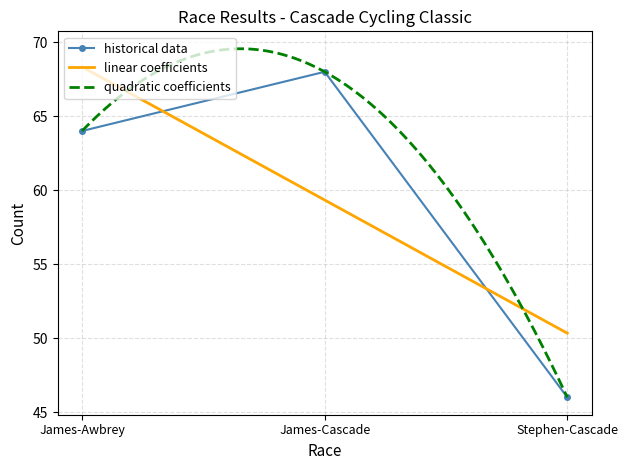

How many categories are shown in the chart?

3